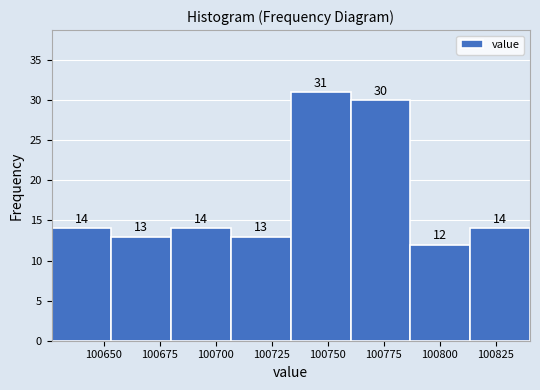

Which range on the x-axis has the tallest bar?

100735 to 100760